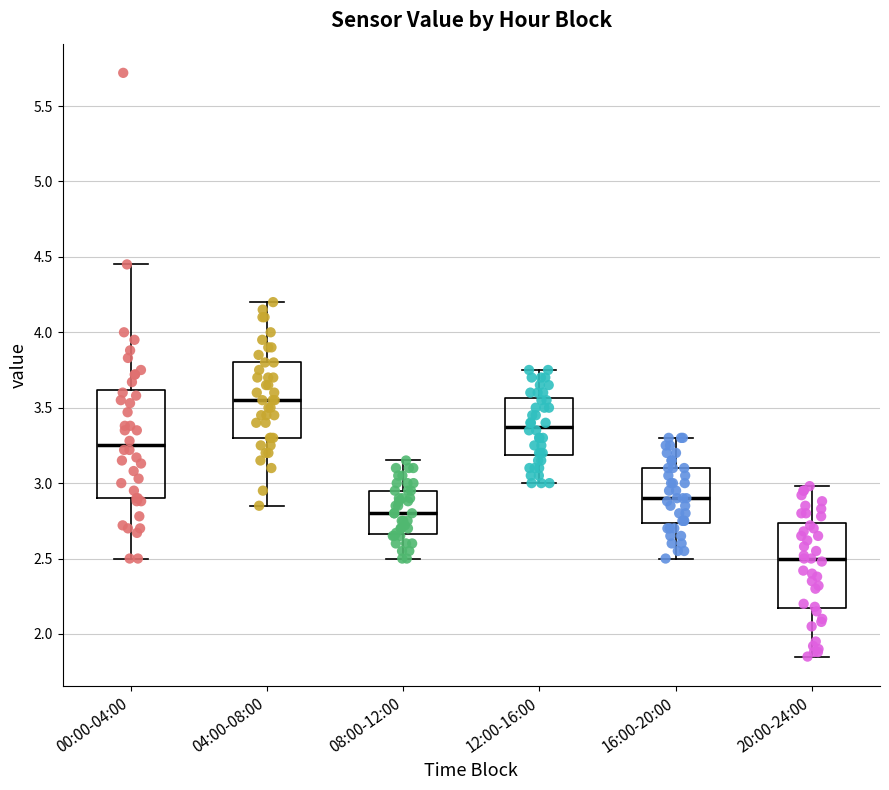

Where is the lower edge of the box for 20:00-24:00 on the y-axis? The values are not printed on the chart, so give them approximately, as read against the axis.

2.15